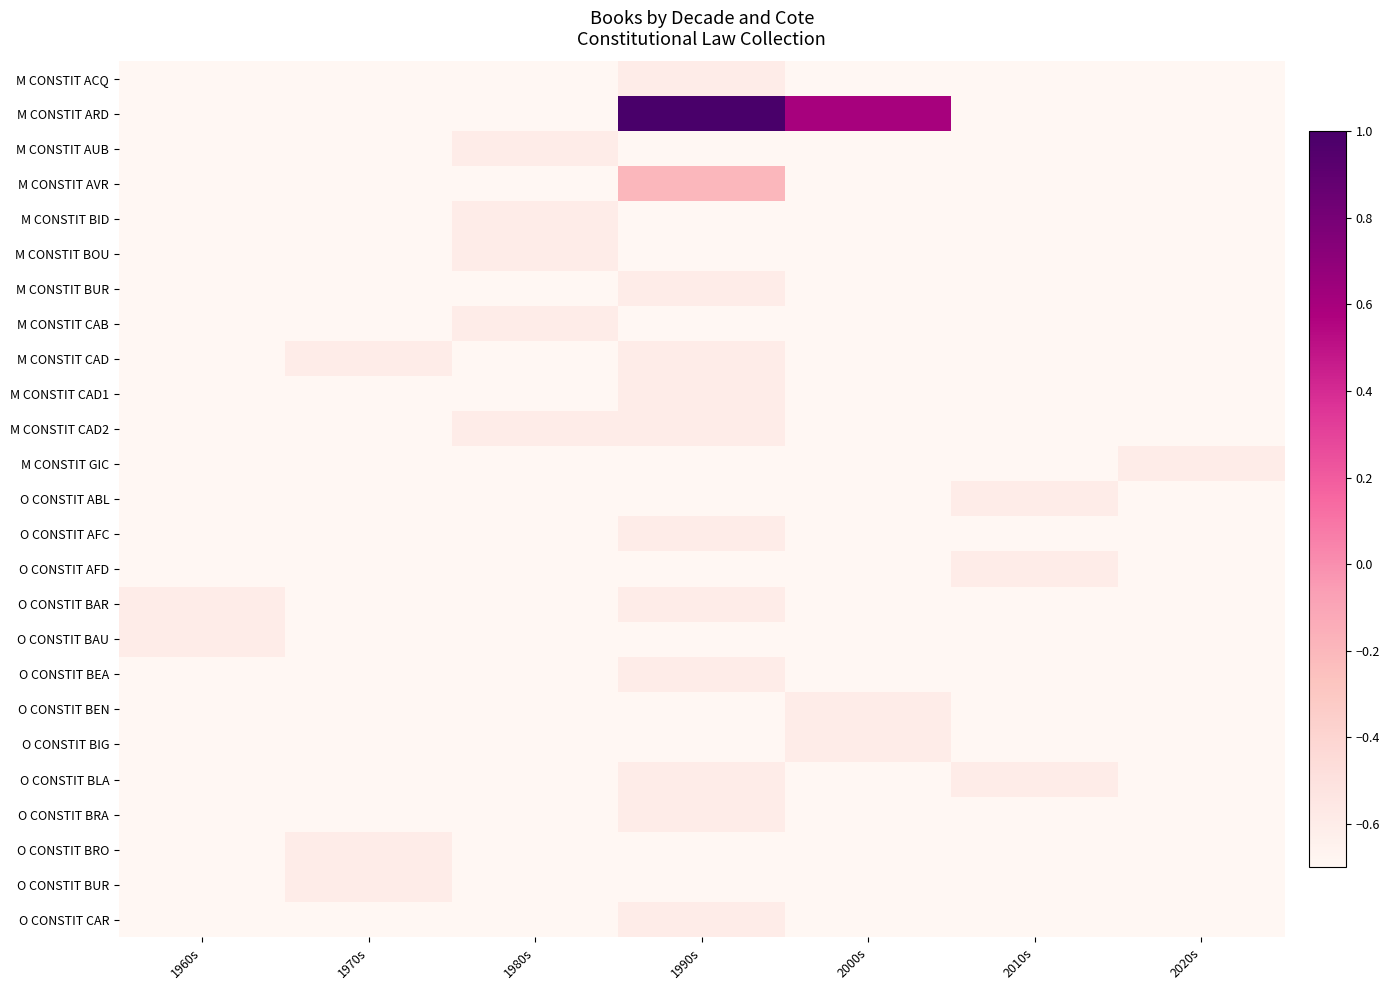

Reading left to right, extract all data points from this chart.

M CONSTIT ACQ: 1960s=-1.0	1970s=-1.0	1980s=-1.0	1990s=-0.6	2000s=-1.0	2010s=-1.0	2020s=-1.0
M CONSTIT ARD: 1960s=-1.0	1970s=-1.0	1980s=-1.0	1990s=1.0	2000s=0.6	2010s=-1.0	2020s=-1.0
M CONSTIT AUB: 1960s=-1.0	1970s=-1.0	1980s=-0.6	1990s=-1.0	2000s=-1.0	2010s=-1.0	2020s=-1.0
M CONSTIT AVR: 1960s=-1.0	1970s=-1.0	1980s=-1.0	1990s=-0.2	2000s=-1.0	2010s=-1.0	2020s=-1.0
M CONSTIT BID: 1960s=-1.0	1970s=-1.0	1980s=-0.6	1990s=-1.0	2000s=-1.0	2010s=-1.0	2020s=-1.0
M CONSTIT BOU: 1960s=-1.0	1970s=-1.0	1980s=-0.6	1990s=-1.0	2000s=-1.0	2010s=-1.0	2020s=-1.0
M CONSTIT BUR: 1960s=-1.0	1970s=-1.0	1980s=-1.0	1990s=-0.6	2000s=-1.0	2010s=-1.0	2020s=-1.0
M CONSTIT CAB: 1960s=-1.0	1970s=-1.0	1980s=-0.6	1990s=-1.0	2000s=-1.0	2010s=-1.0	2020s=-1.0
M CONSTIT CAD: 1960s=-1.0	1970s=-0.6	1980s=-1.0	1990s=-0.6	2000s=-1.0	2010s=-1.0	2020s=-1.0
M CONSTIT CAD1: 1960s=-1.0	1970s=-1.0	1980s=-1.0	1990s=-0.6	2000s=-1.0	2010s=-1.0	2020s=-1.0
M CONSTIT CAD2: 1960s=-1.0	1970s=-1.0	1980s=-0.6	1990s=-0.6	2000s=-1.0	2010s=-1.0	2020s=-1.0
M CONSTIT GIC: 1960s=-1.0	1970s=-1.0	1980s=-1.0	1990s=-1.0	2000s=-1.0	2010s=-1.0	2020s=-0.6
O CONSTIT ABL: 1960s=-1.0	1970s=-1.0	1980s=-1.0	1990s=-1.0	2000s=-1.0	2010s=-0.6	2020s=-1.0
O CONSTIT AFC: 1960s=-1.0	1970s=-1.0	1980s=-1.0	1990s=-0.6	2000s=-1.0	2010s=-1.0	2020s=-1.0
O CONSTIT AFD: 1960s=-1.0	1970s=-1.0	1980s=-1.0	1990s=-1.0	2000s=-1.0	2010s=-0.6	2020s=-1.0
O CONSTIT BAR: 1960s=-0.6	1970s=-1.0	1980s=-1.0	1990s=-0.6	2000s=-1.0	2010s=-1.0	2020s=-1.0
O CONSTIT BAU: 1960s=-0.6	1970s=-1.0	1980s=-1.0	1990s=-1.0	2000s=-1.0	2010s=-1.0	2020s=-1.0
O CONSTIT BEA: 1960s=-1.0	1970s=-1.0	1980s=-1.0	1990s=-0.6	2000s=-1.0	2010s=-1.0	2020s=-1.0
O CONSTIT BEN: 1960s=-1.0	1970s=-1.0	1980s=-1.0	1990s=-1.0	2000s=-0.6	2010s=-1.0	2020s=-1.0
O CONSTIT BIG: 1960s=-1.0	1970s=-1.0	1980s=-1.0	1990s=-1.0	2000s=-0.6	2010s=-1.0	2020s=-1.0
O CONSTIT BLA: 1960s=-1.0	1970s=-1.0	1980s=-1.0	1990s=-0.6	2000s=-1.0	2010s=-0.6	2020s=-1.0
O CONSTIT BRA: 1960s=-1.0	1970s=-1.0	1980s=-1.0	1990s=-0.6	2000s=-1.0	2010s=-1.0	2020s=-1.0
O CONSTIT BRO: 1960s=-1.0	1970s=-0.6	1980s=-1.0	1990s=-1.0	2000s=-1.0	2010s=-1.0	2020s=-1.0
O CONSTIT BUR: 1960s=-1.0	1970s=-0.6	1980s=-1.0	1990s=-1.0	2000s=-1.0	2010s=-1.0	2020s=-1.0
O CONSTIT CAR: 1960s=-1.0	1970s=-1.0	1980s=-1.0	1990s=-0.6	2000s=-1.0	2010s=-1.0	2020s=-1.0